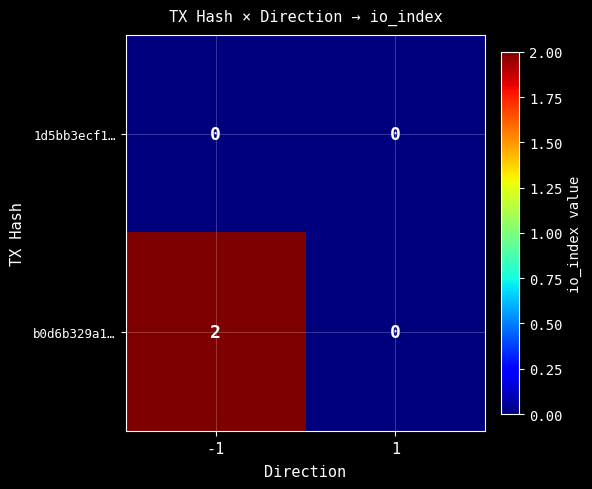

Rank the series by their average value, from highest to lowest.

b0d6b329a1…, 1d5bb3ecf1…